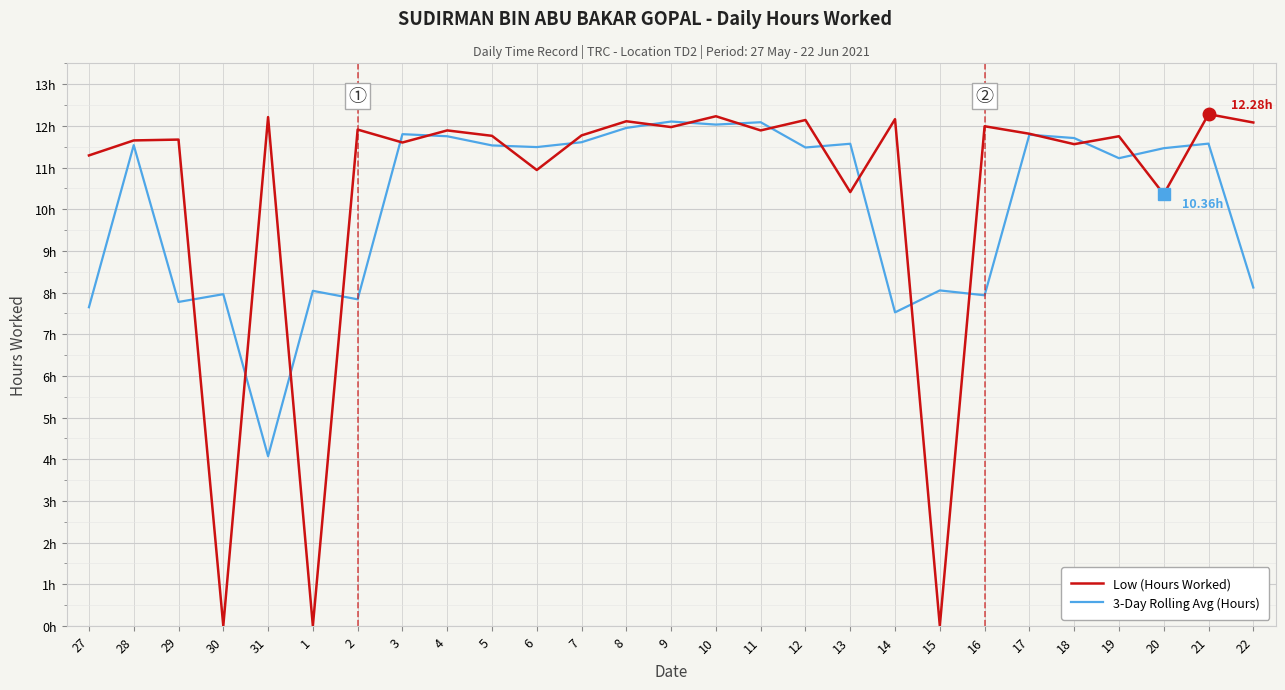

What value does the Low (Hours Worked) series have at 22?

12.1